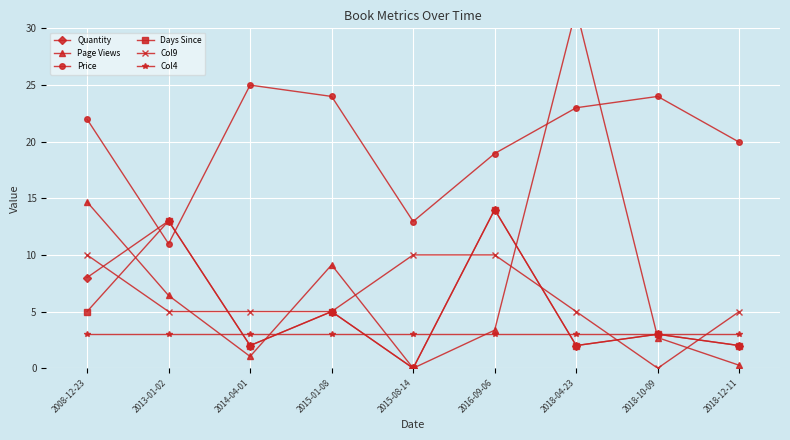

What value does the Col4 series have at 2016-09-06?

3.0